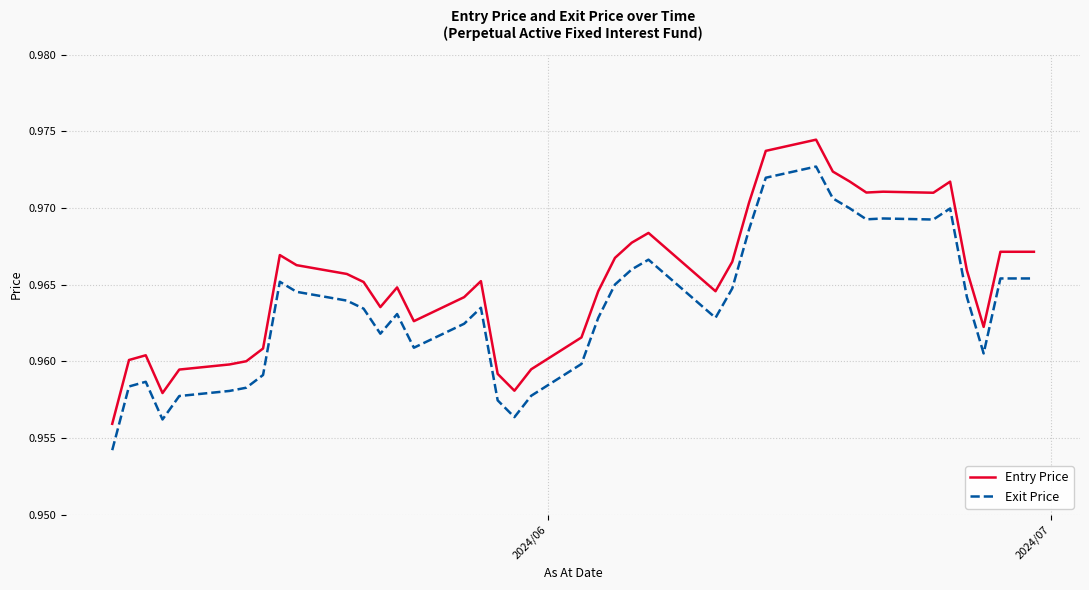

List the series in order of their peak value, highest first.

Entry Price, Exit Price